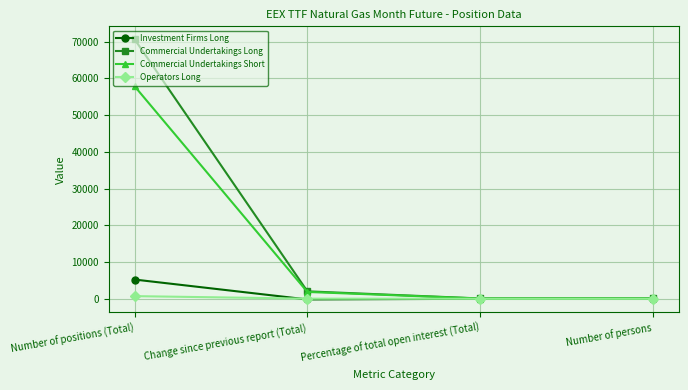

How many lines are shown in the chart?

4